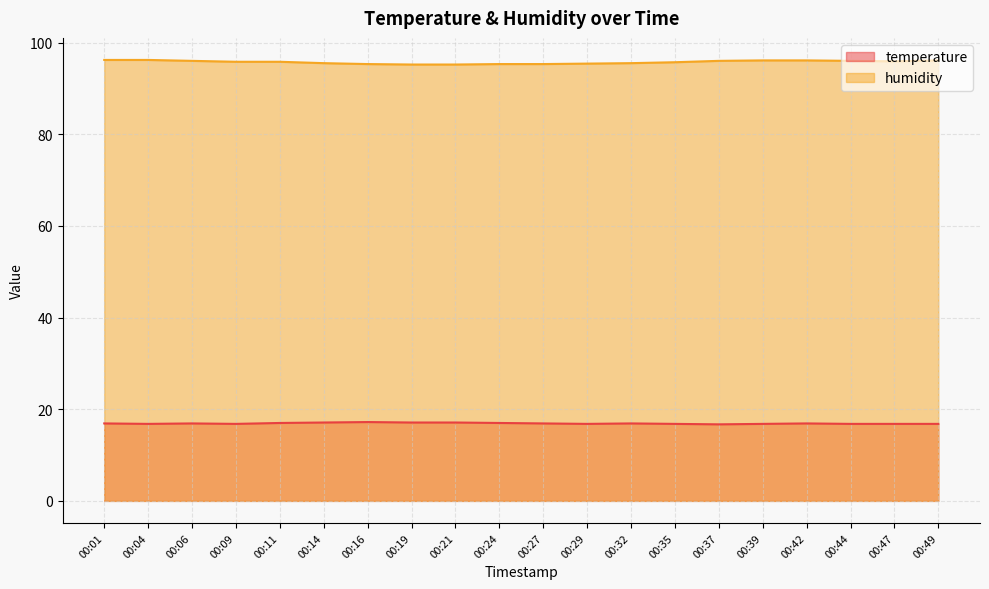

How many lines are shown in the chart?

2